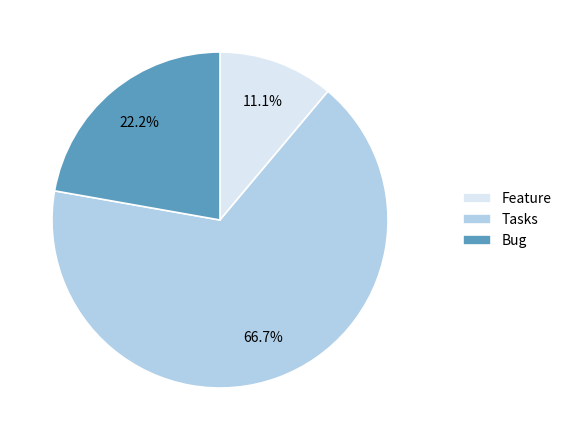

Which slice is the smallest?

Feature